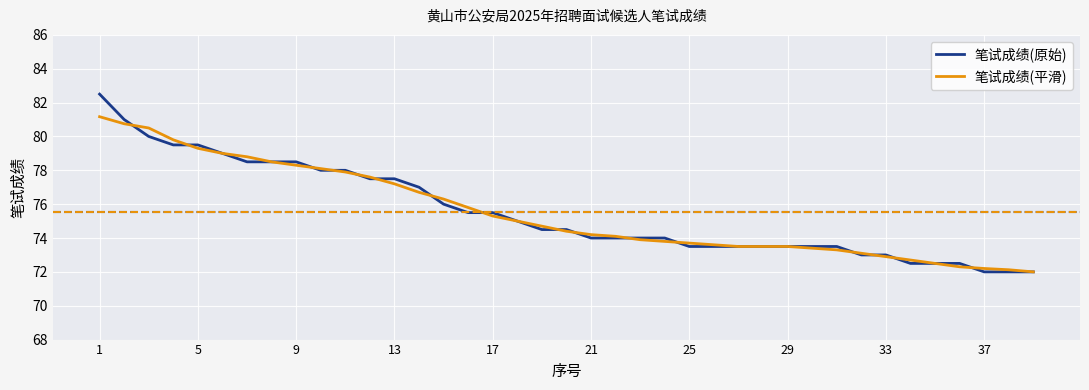

List the series in order of their peak value, lowest first.

笔试成绩(平滑), 笔试成绩(原始)